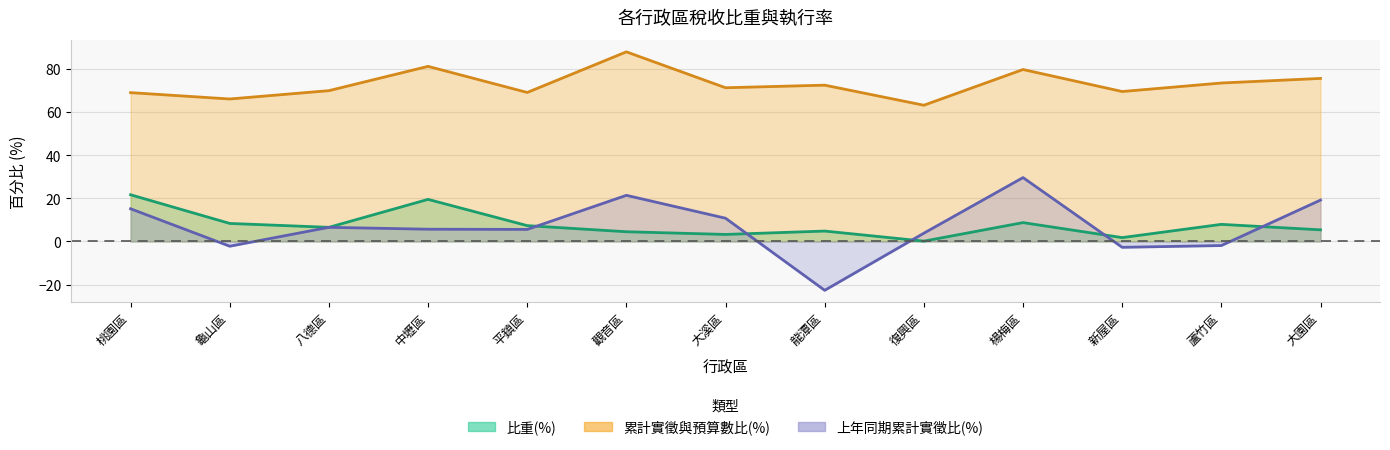

What is the approximate value of 比重(%) at 龜山區?

8.4